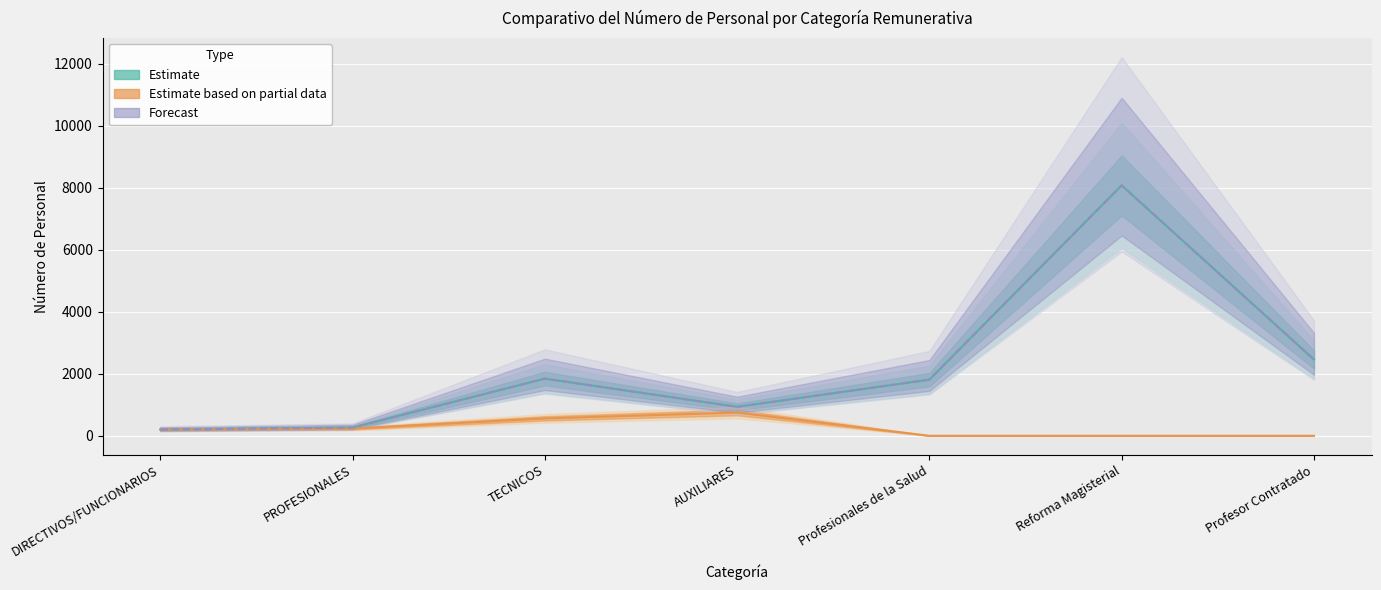

True or false: DL 276 (2020) has a value of -468 at Profesionales de la Salud.

False